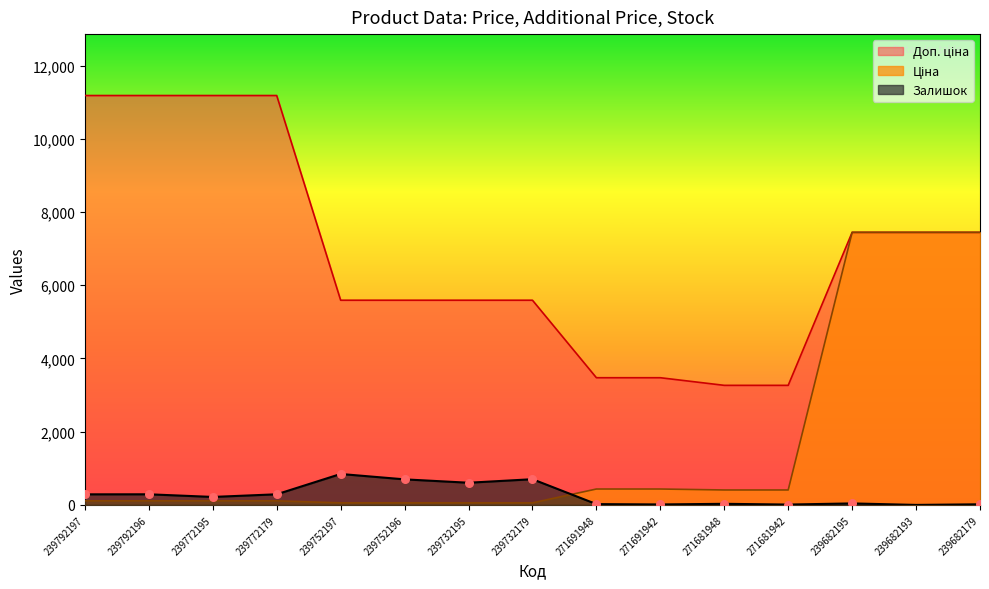

At which category is the sum across all series the highest?

239682195